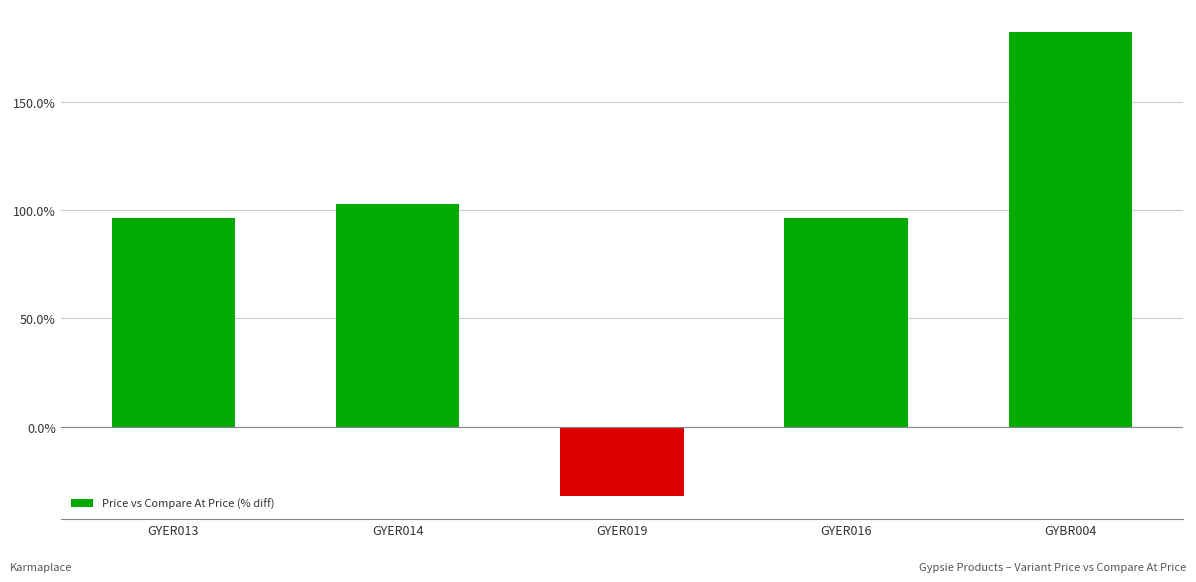

Does the chart contain any negative values?

Yes